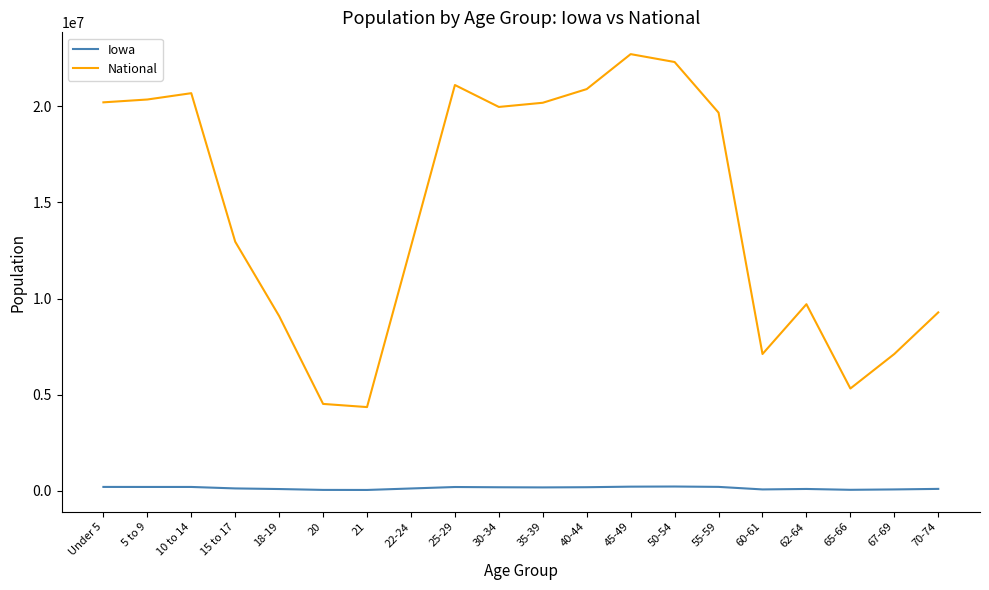

The value of National at 20 is 4519129. True or false?

True